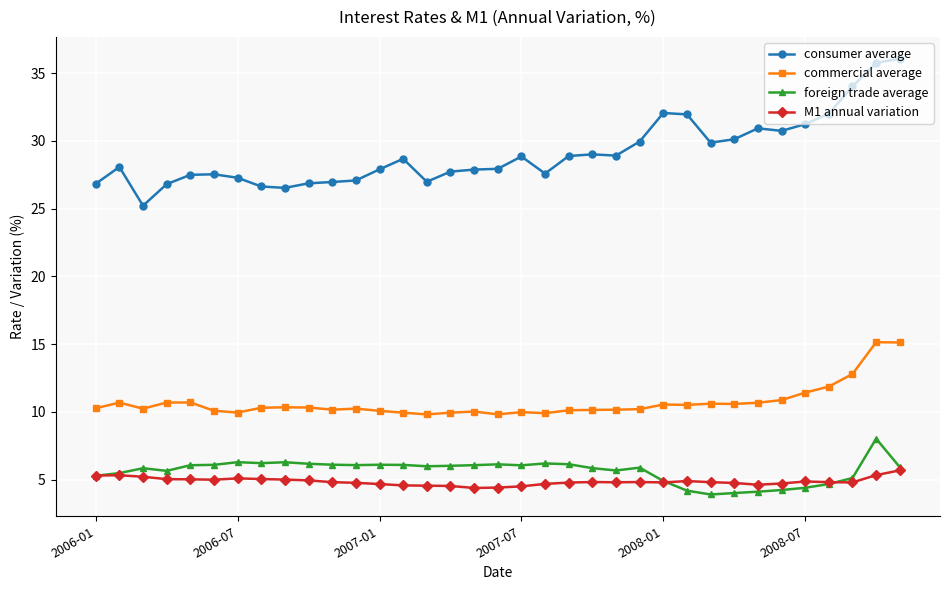

What is the lowest value of the commercial average series?

9.8